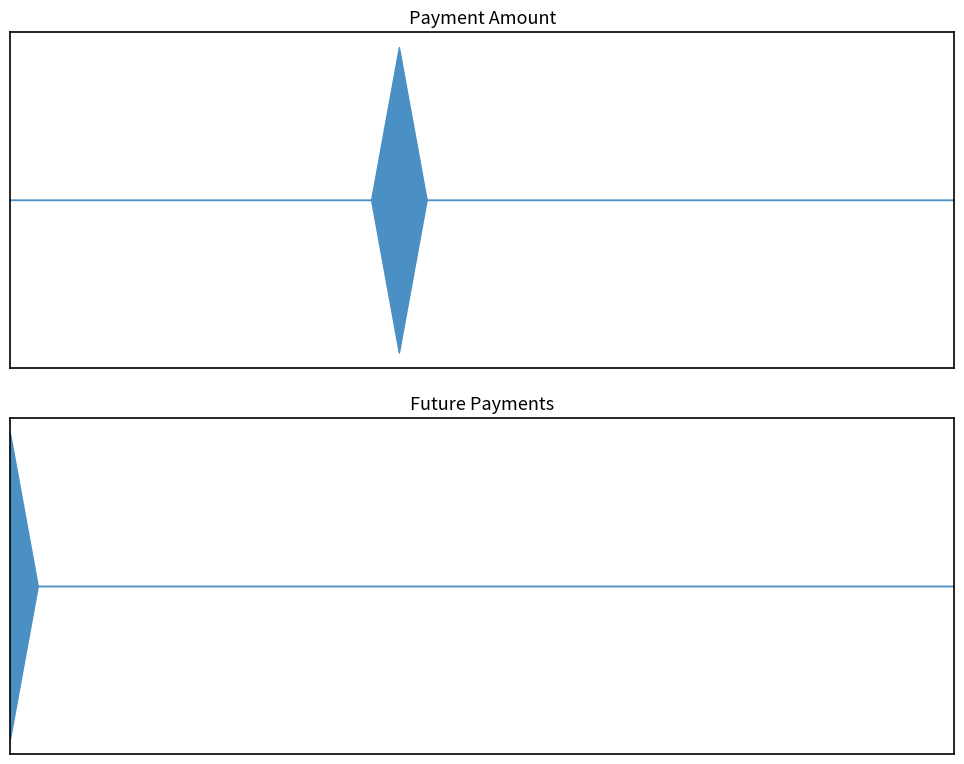

Reading left to right, transcribe all the data shown in this chart.

Payment Amount: 0.0	0.0	0.0	0.0	0.0	0.0	0.0	0.0	0.0	0.0	0.0	0.0	0.0	0.0	52649.8	0.0	0.0	0.0	0.0	0.0	0.0	0.0	0.0	0.0	0.0	0.0	0.0	0.0	0.0	0.0	0.0	0.0	0.0	0.0	0.0
Future Payments: 52649.8	0.0	0.0	0.0	0.0	0.0	0.0	0.0	0.0	0.0	0.0	0.0	0.0	0.0	0.0	0.0	0.0	0.0	0.0	0.0	0.0	0.0	0.0	0.0	0.0	0.0	0.0	0.0	0.0	0.0	0.0	0.0	0.0	0.0	0.0